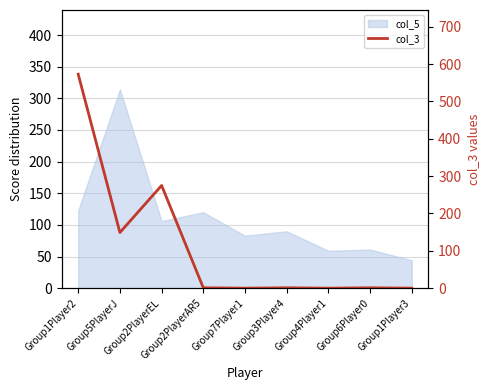

How many lines are shown in the chart?

1